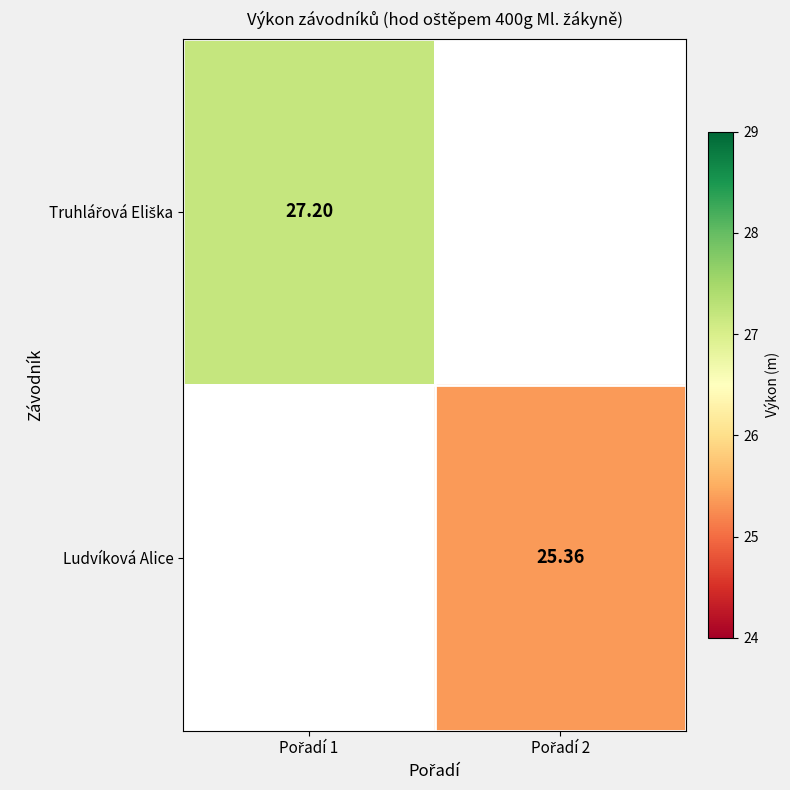

Which has a higher value, Pořadí 2 or Pořadí 1?

Pořadí 1